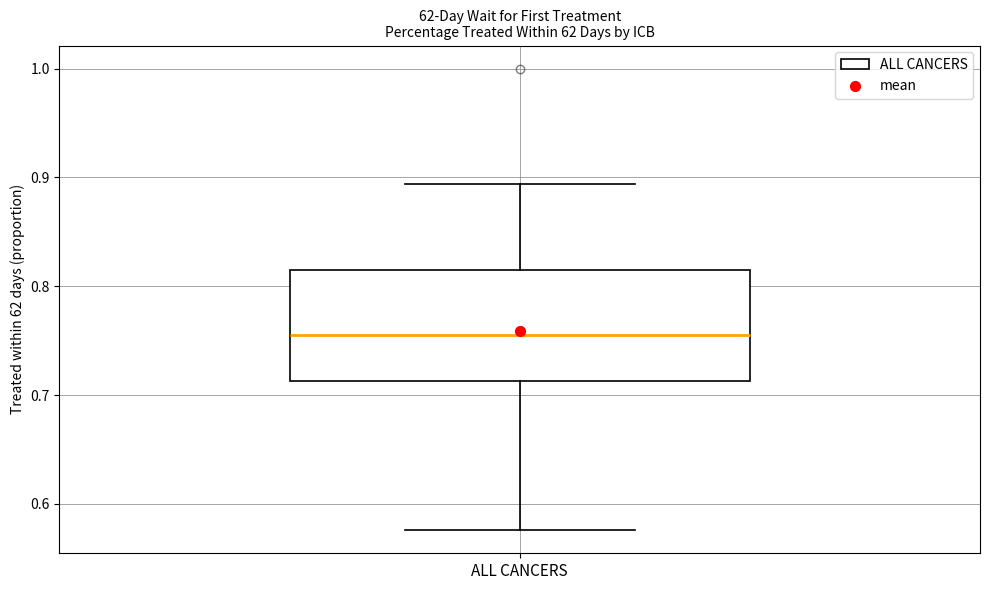

Read this box plot against the y-axis: the position of the median line, the range covered by the box, and the ends of both whiskers. The values are not printed on the chart, so give them approximately, as read against the axis.

median 0.76, box 0.71 to 0.81, whiskers 0.58 to 0.89